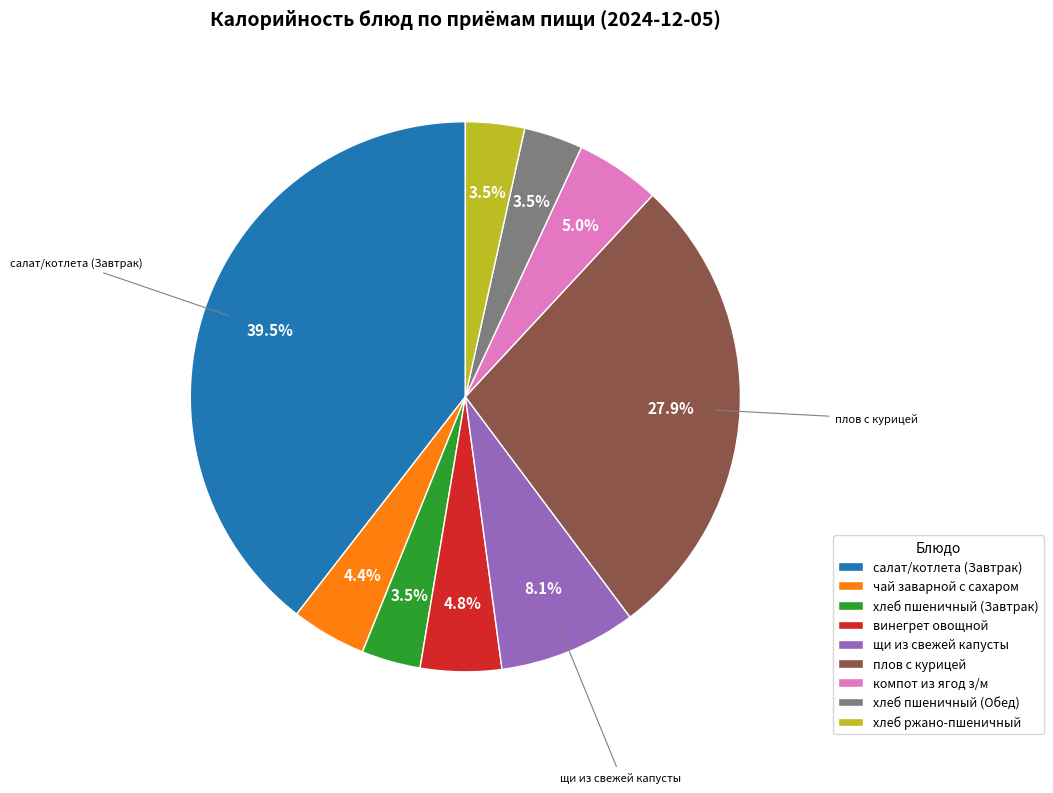

Is there a majority slice in this chart?

No